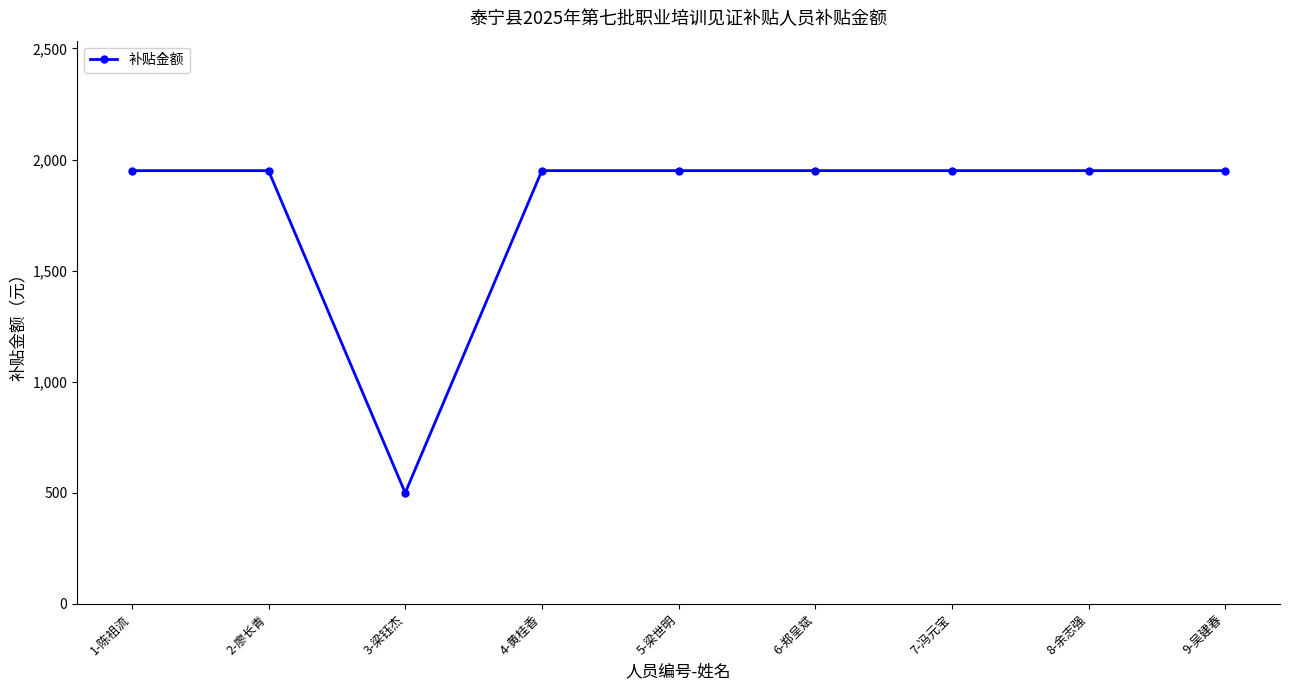

Approximately how many times larger is the value at 7-冯元宝 compared to 8-余志强?

1.0